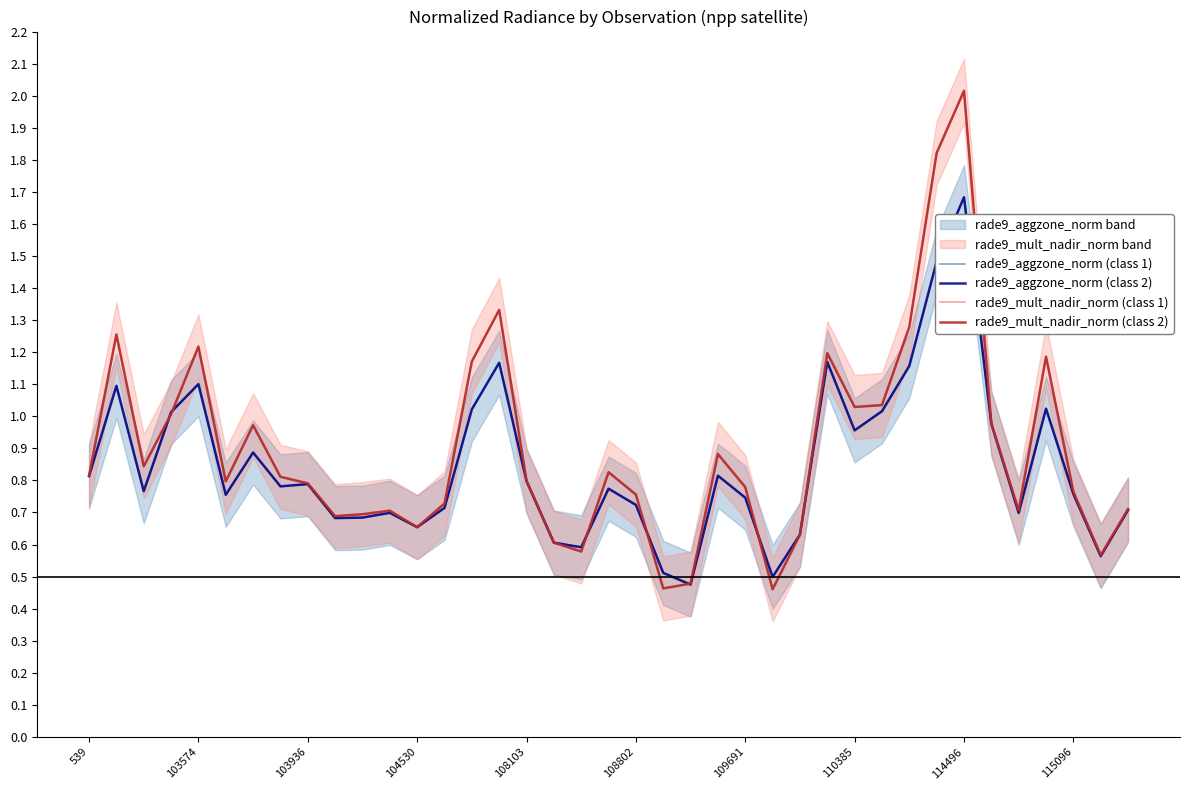

At how many categories does at least one series exceed 1?

12